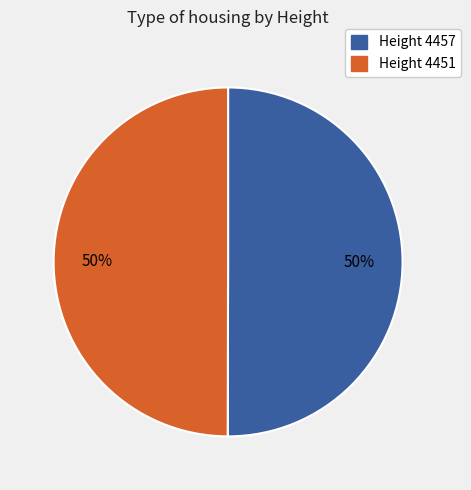

To the nearest percent, what is the average slice percentage?

50%